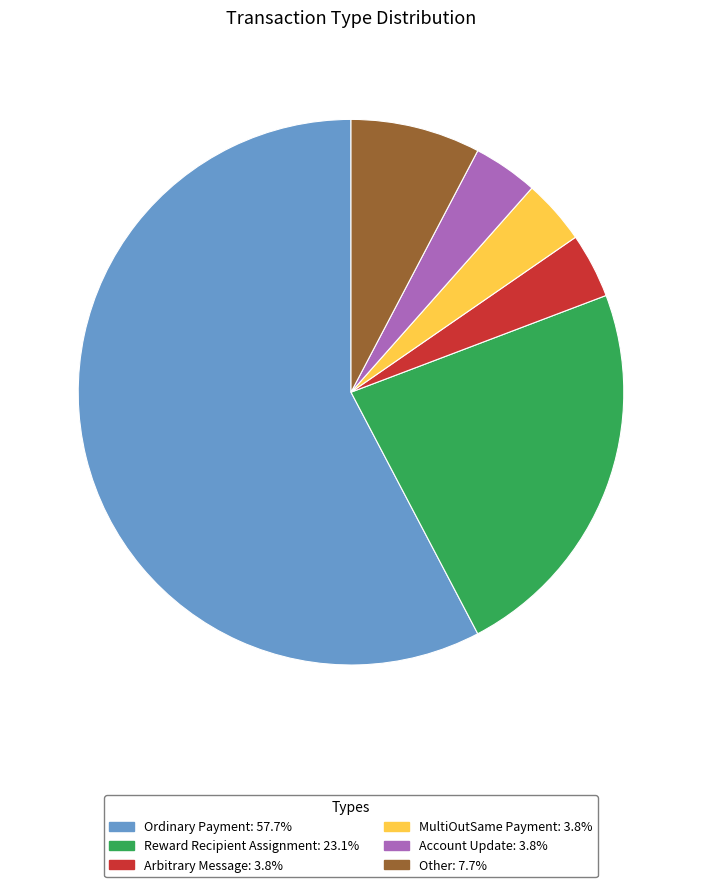

Which category has the biggest portion of the pie?

Ordinary Payment